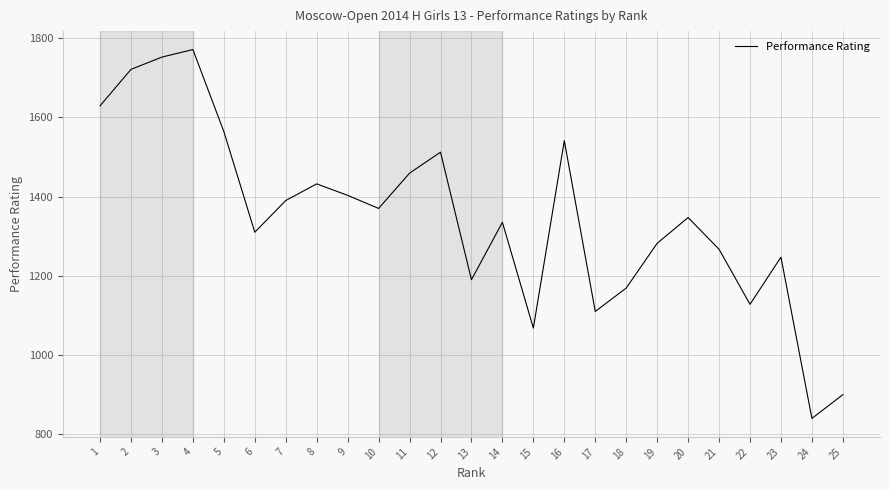

True or false: the data has more than 2 interior local peaks.

True